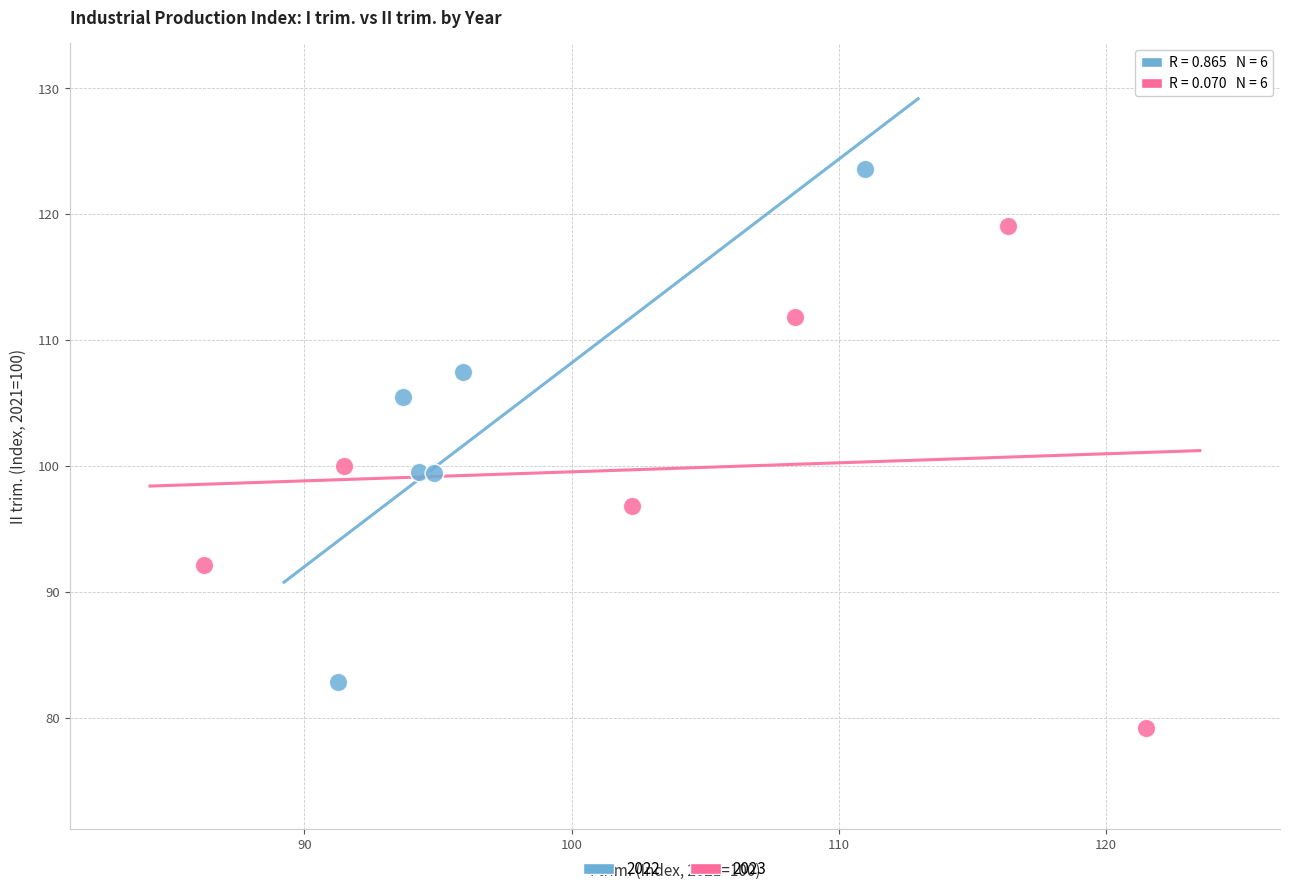

Which series has the widest spread of Y values?

2022